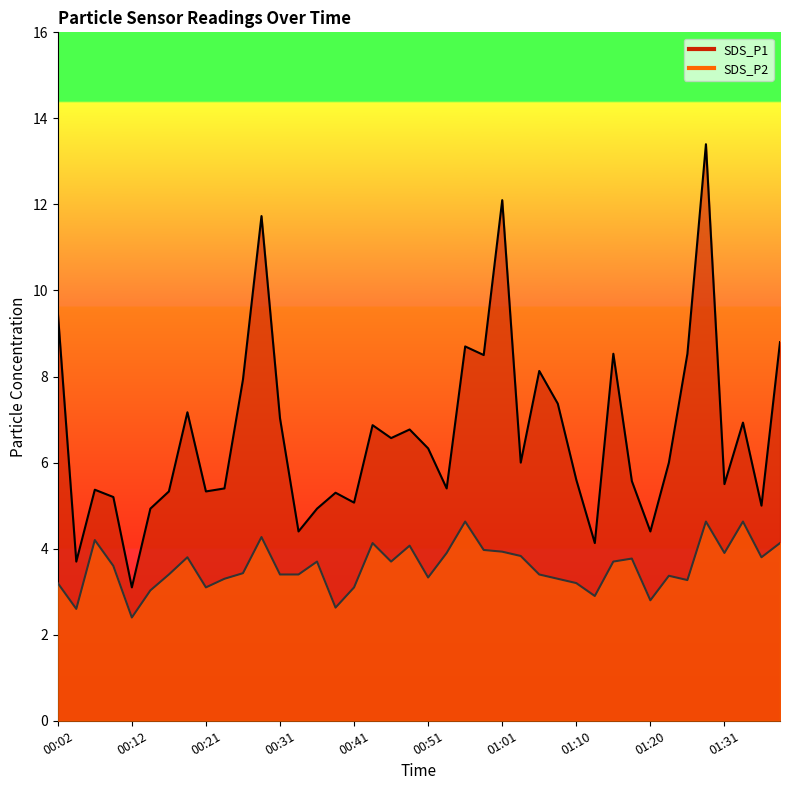

Where is the first local minimum for SDS_P1?

00:04